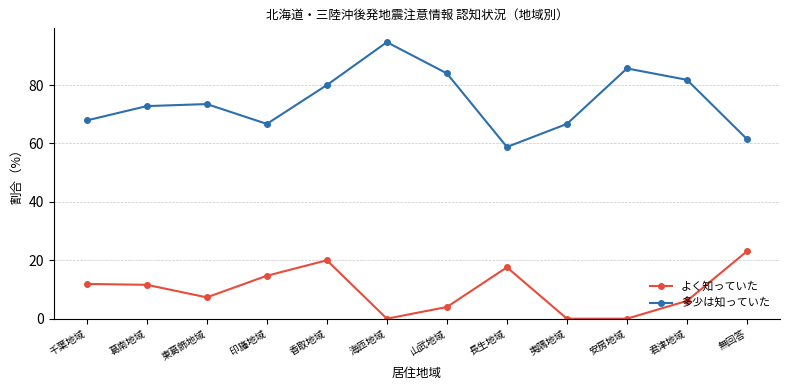

What is the sum of all 多少は知っていた values?

894.1